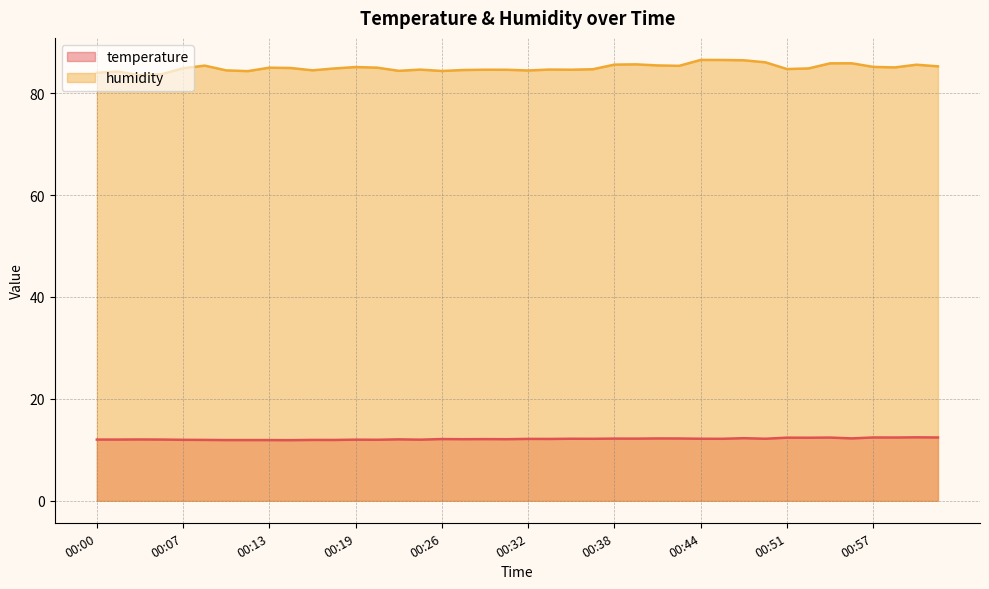

What is the difference between the highest and lowest values at 01:00?

73.1